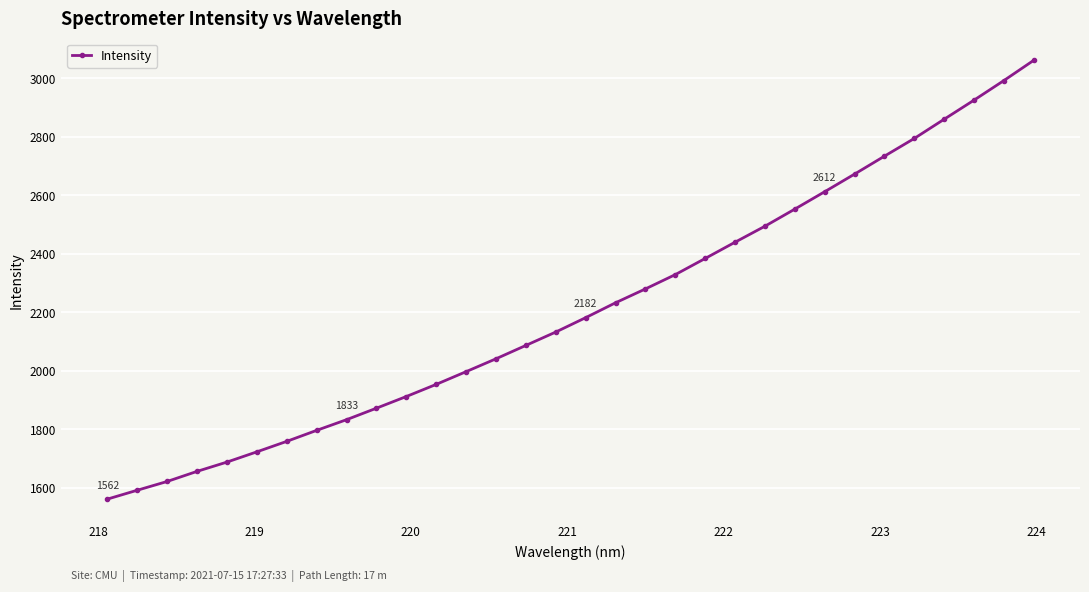

What is the average value?

2211.9